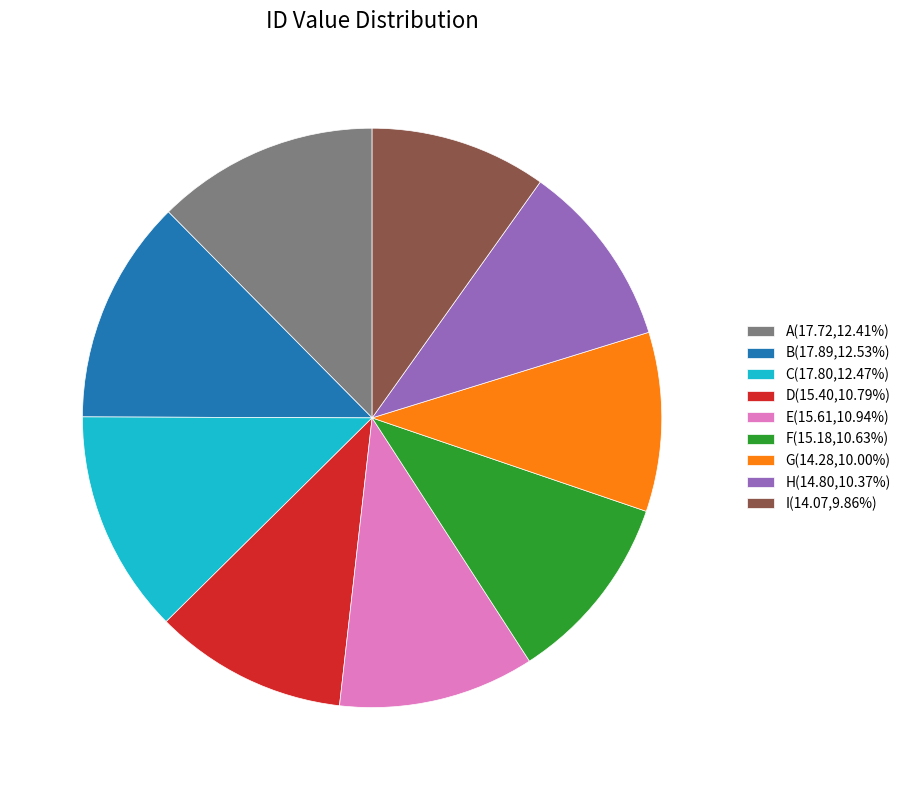

Is it true that F is 11% of the pie?

True